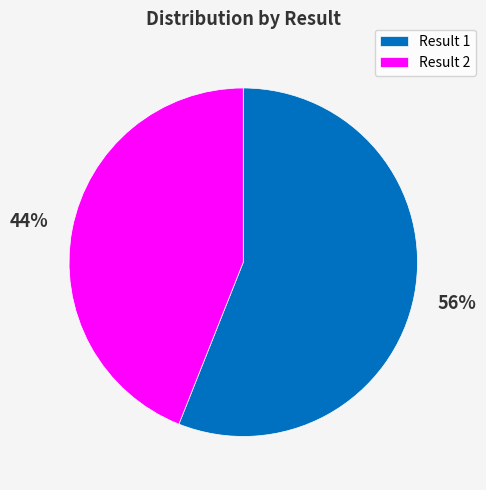

To the nearest percent, what is the difference between the largest and smallest slice percentages?

12%